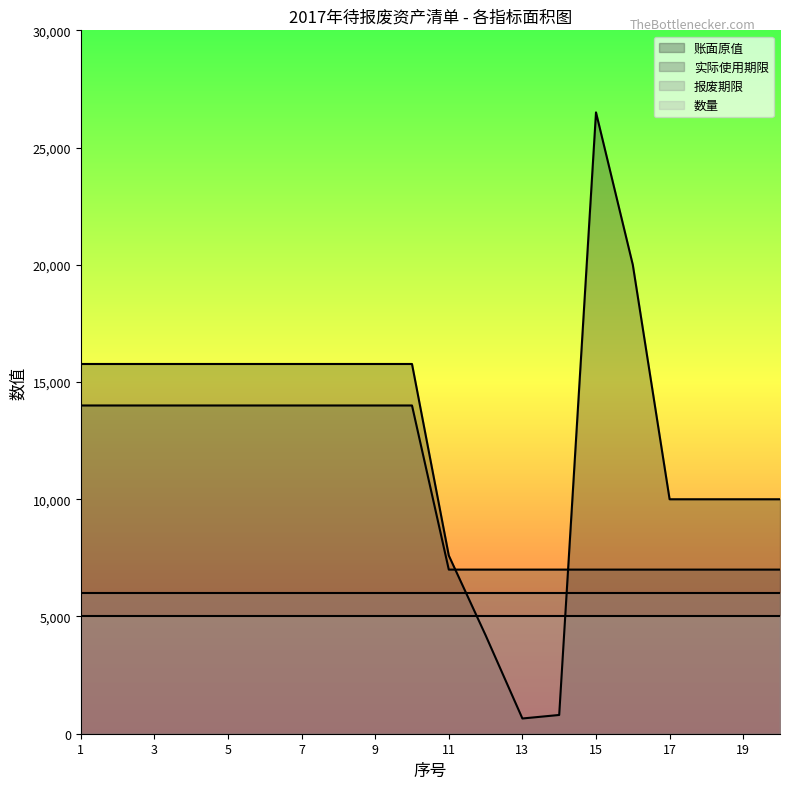

How many interior local peaks does the 账面原值 series have?

1